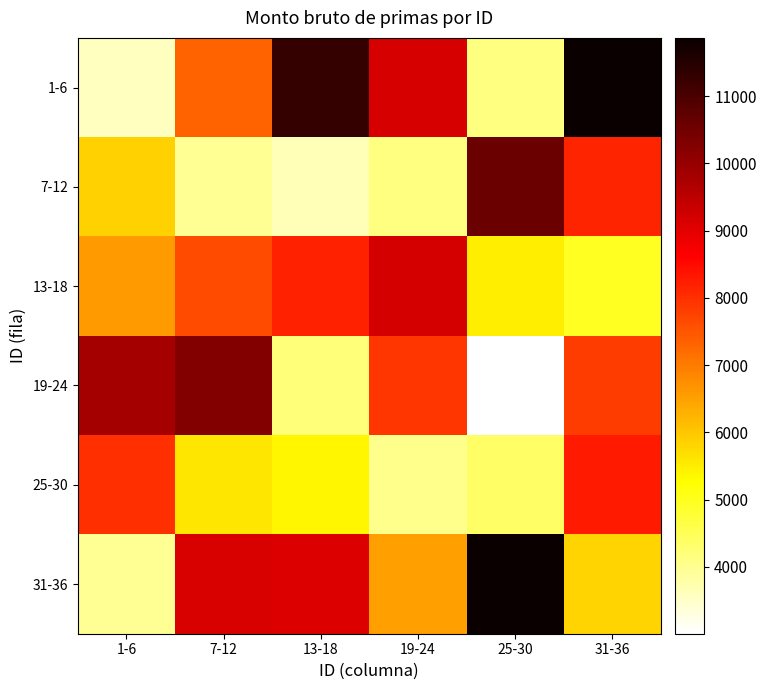

Which series changed the most between 7-12 and 31-36?

1-6